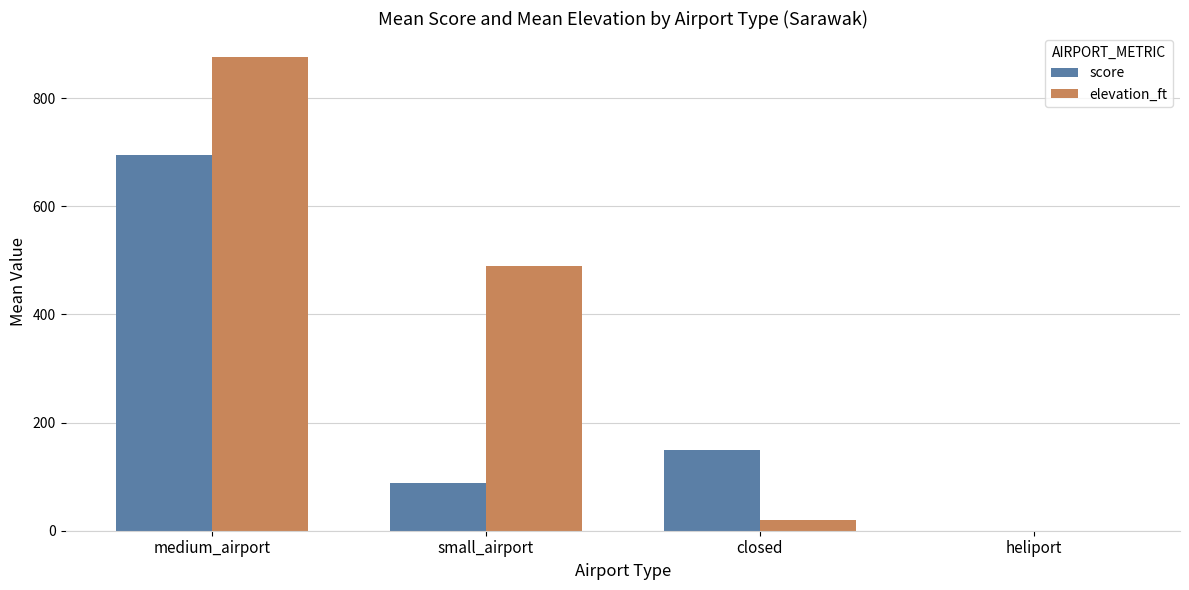

Are the bars horizontal?

No